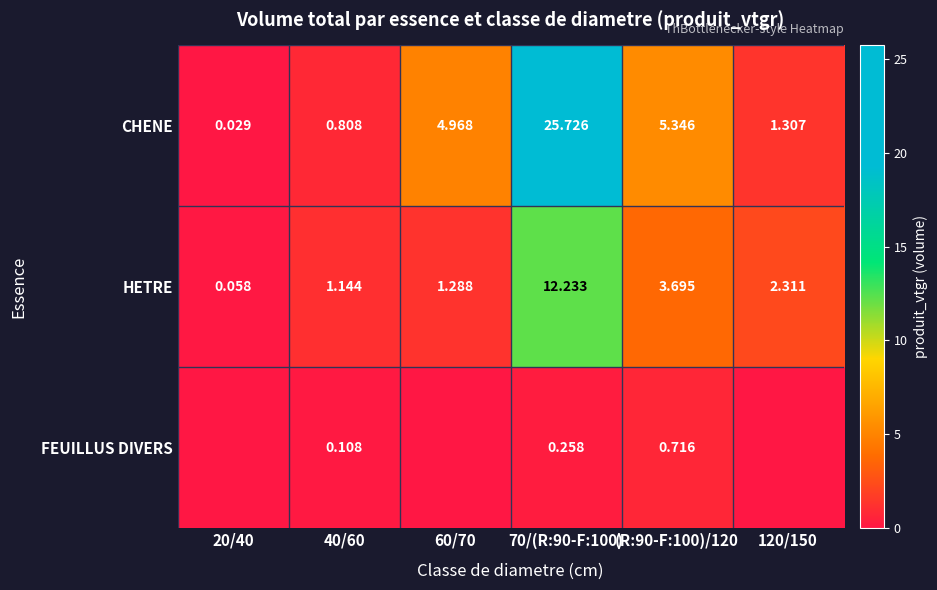

Rank the series at 70/(R:90-F:100) from lowest to highest value.

FEUILLUS DIVERS, HETRE, CHENE